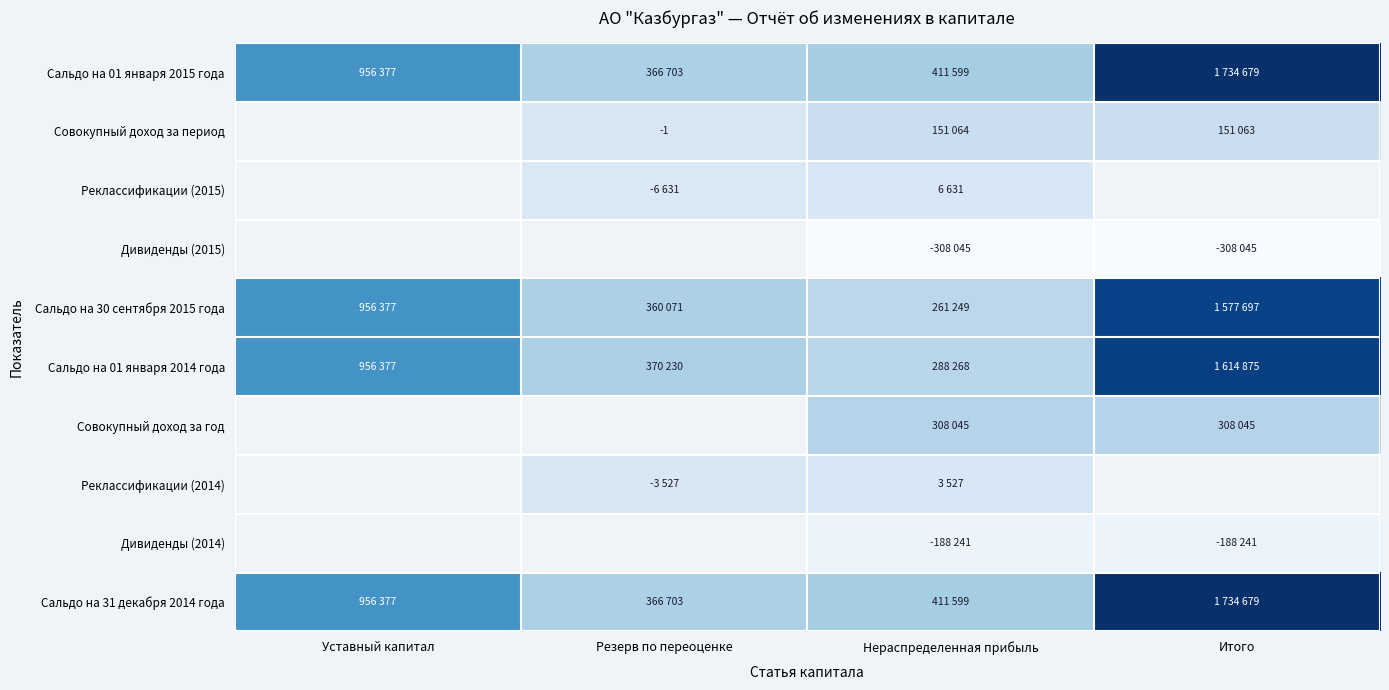

Is it true that Сальдо на 01 января 2014 года equals 1580459 at Уставный капитал?

False